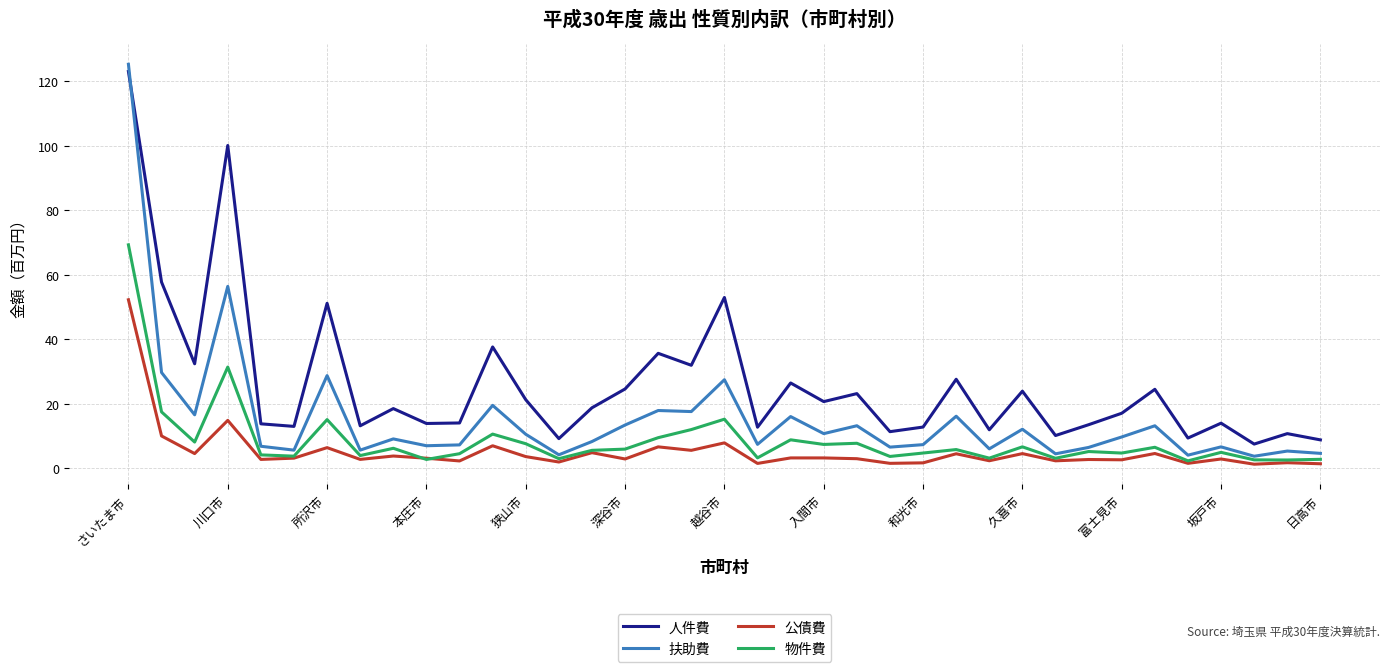

What is the maximum value for 人件費?

123.0